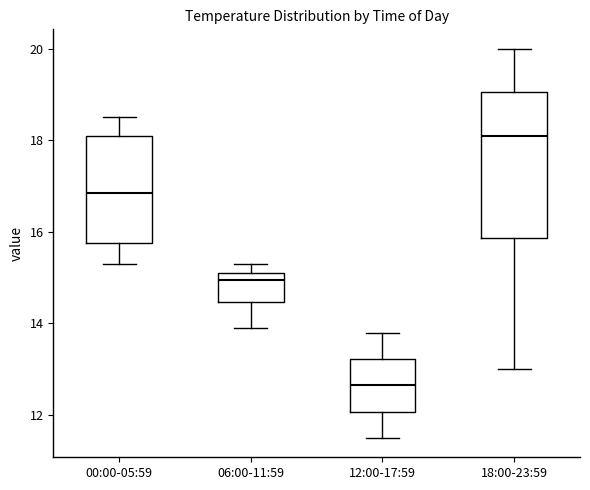

Where does the median line of the box for 00:00-05:59 sit on the y-axis? The values are not printed on the chart, so give them approximately, as read against the axis.

16.8